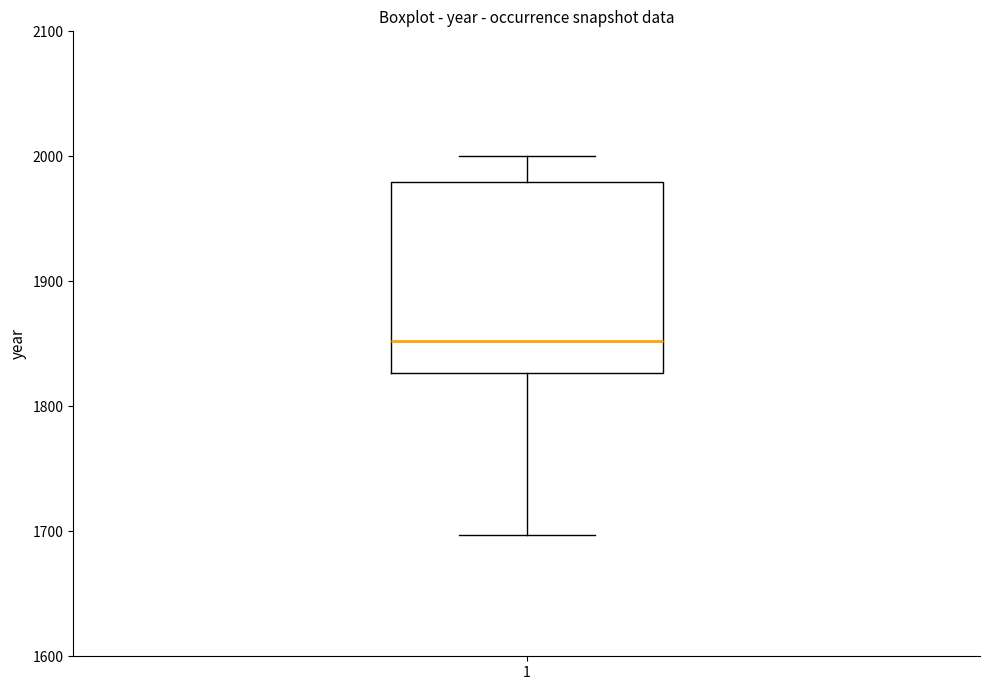

Transcribe this box plot: give where the median line is, the range the box spans, and where the two whiskers end, as read against the y-axis. The values are not printed on the chart, so give them approximately, as read against the axis.

median 1850, box 1830 to 1980, whiskers 1700 to 2000